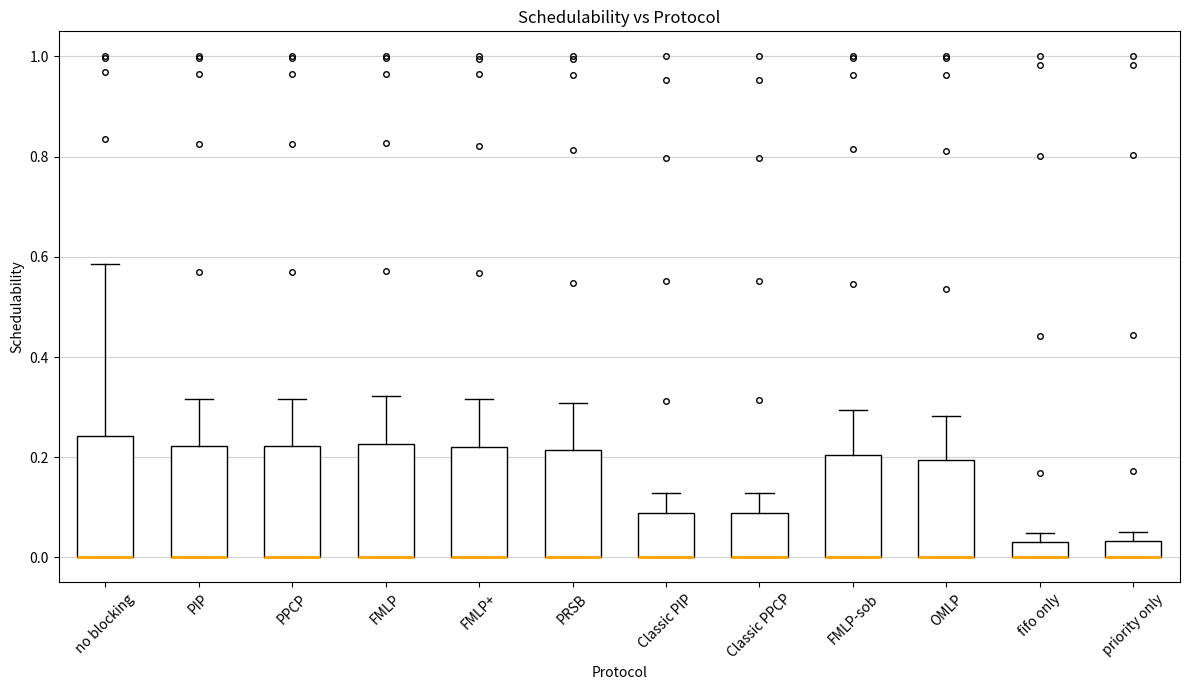

Where does the upper whisker of the box for Classic PPCP end on the y-axis? The values are not printed on the chart, so give them approximately, as read against the axis.

0.12